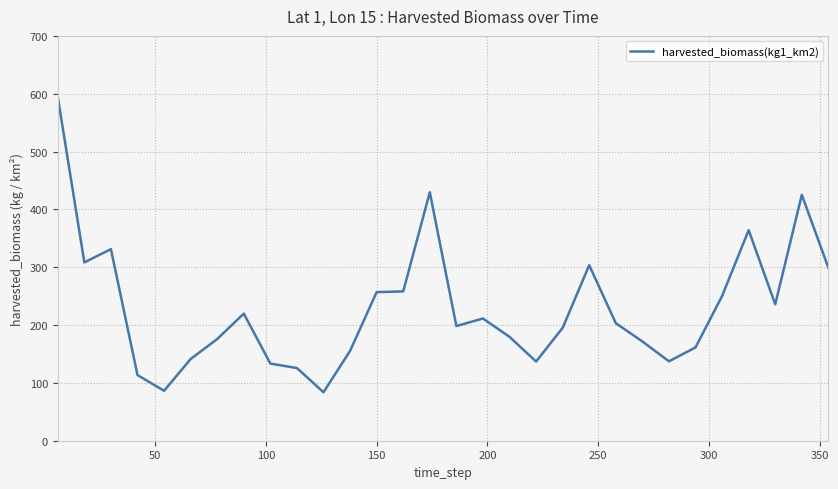

What is the sum of all values?

6886.6